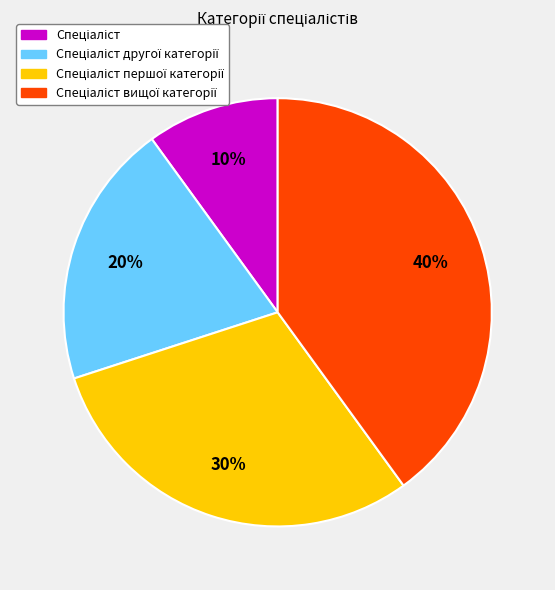

Is there any slice that represents more than half of the pie?

No